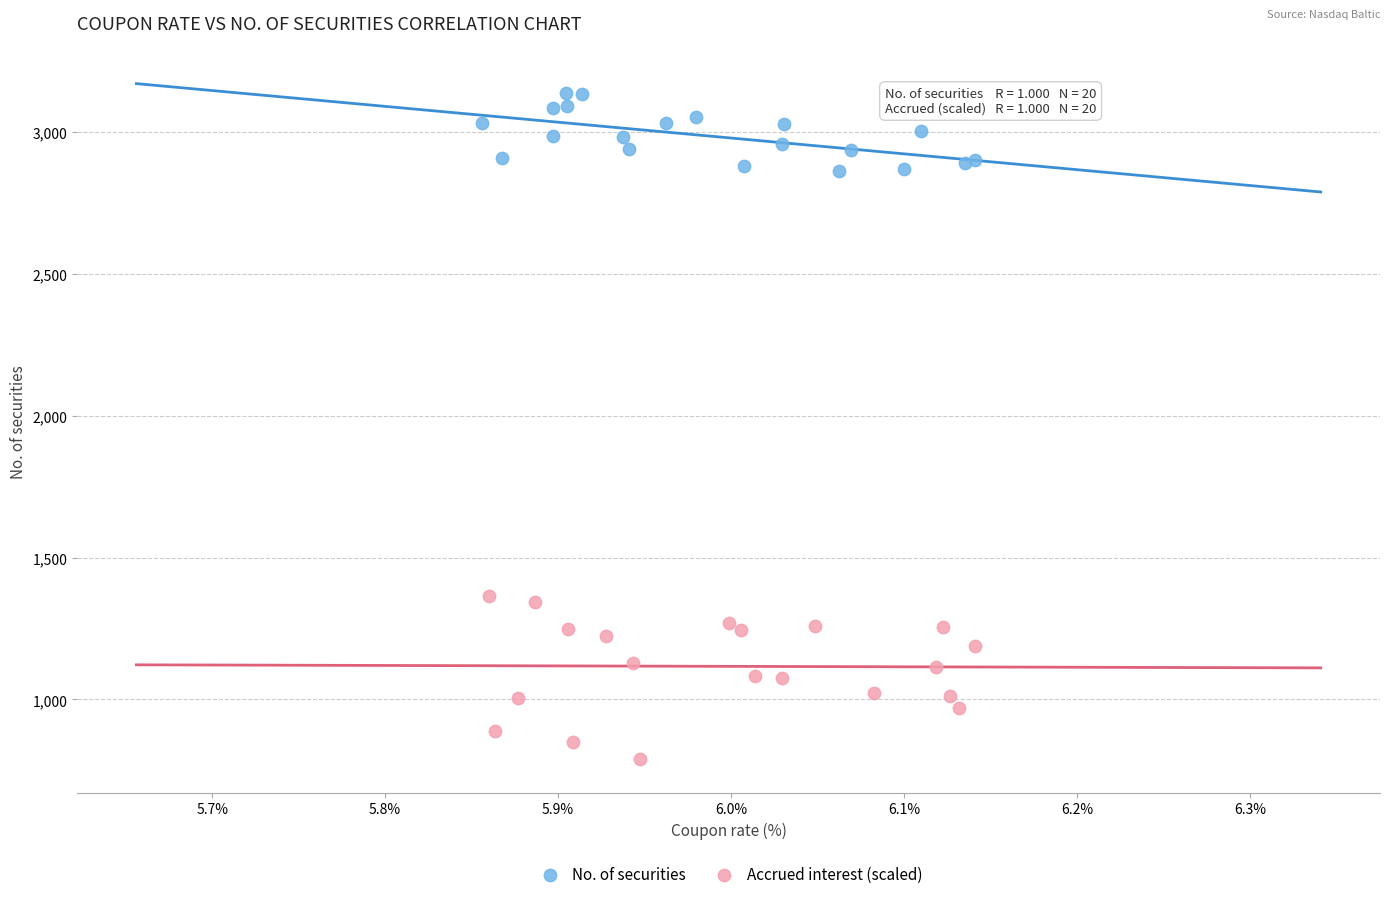

What are all the series names shown in the legend?

No. of securities, Accrued interest (scaled)